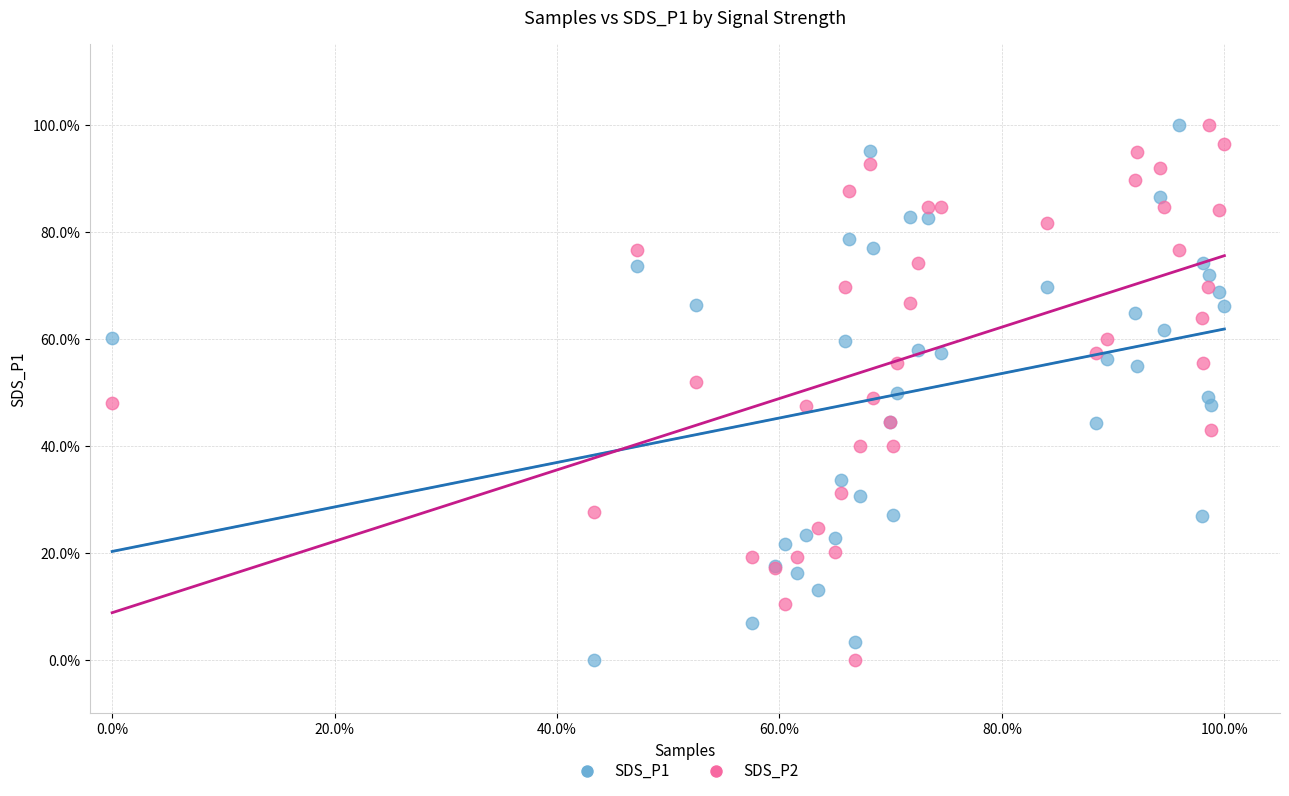

What are all the series names shown in the legend?

SDS_P1, SDS_P2